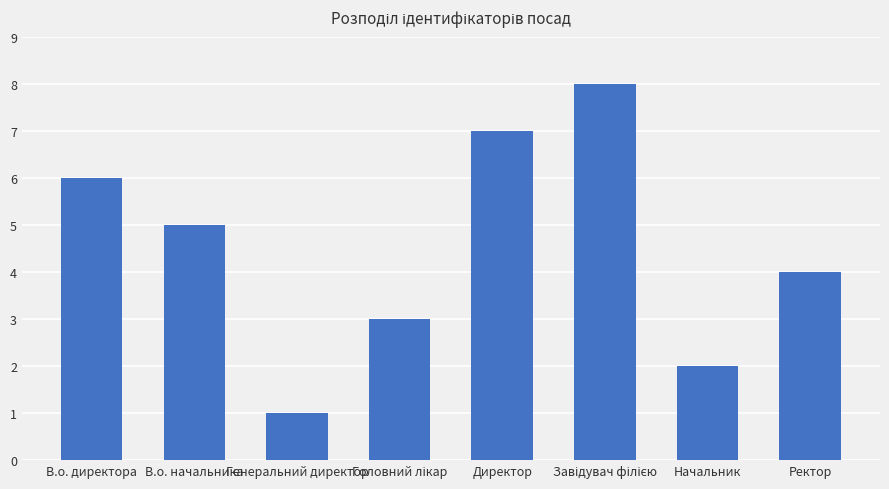

What is the change in value from В.о. начальника to Директор?

+2